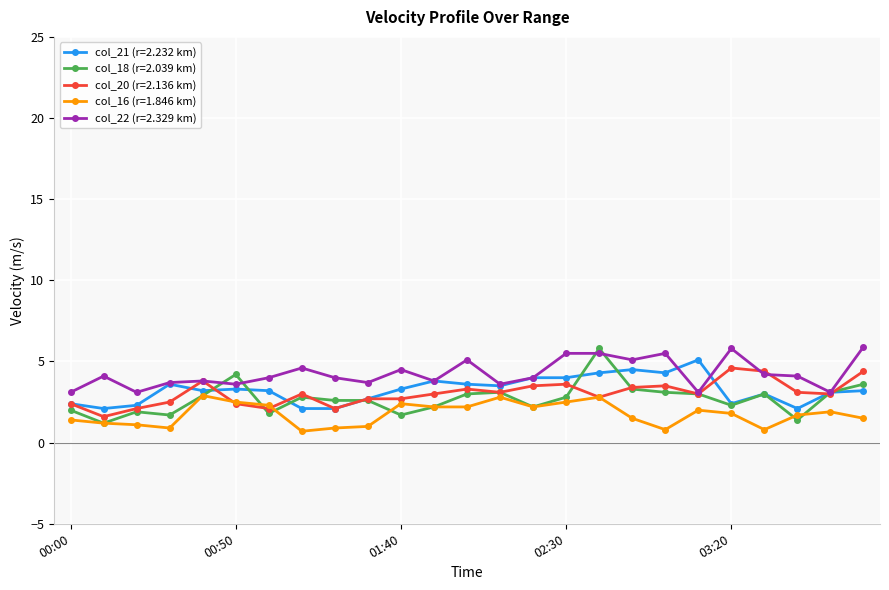

Which series has the largest range (max minus min)?

col_18 (r=2.039 km)